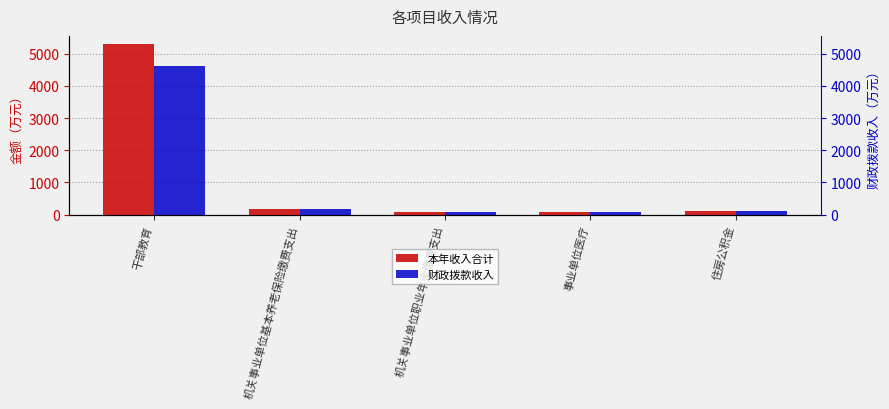

At which label does 本年收入合计 first exceed 120?

干部教育